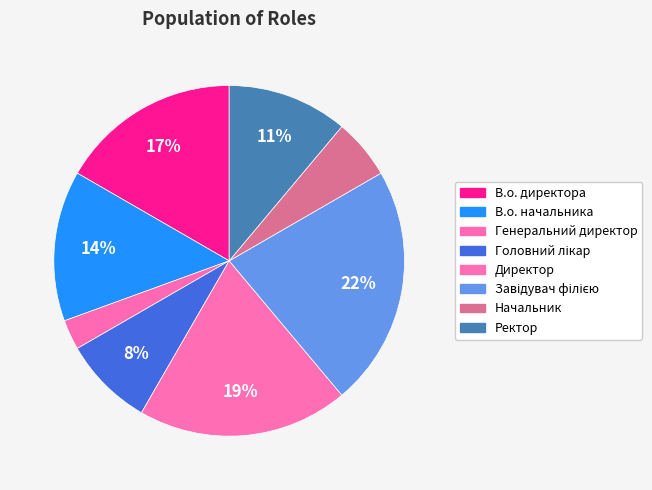

Count the number of slices in the pie.

8